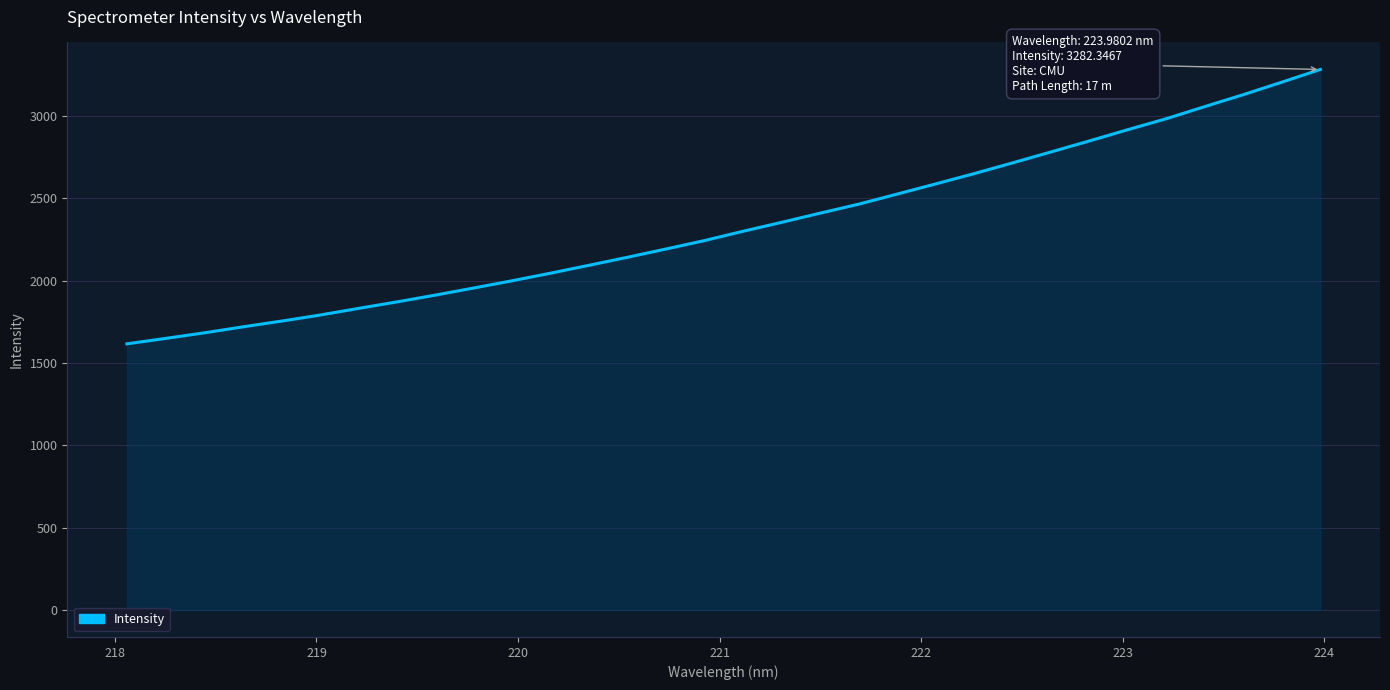

How many lines are shown in the chart?

1